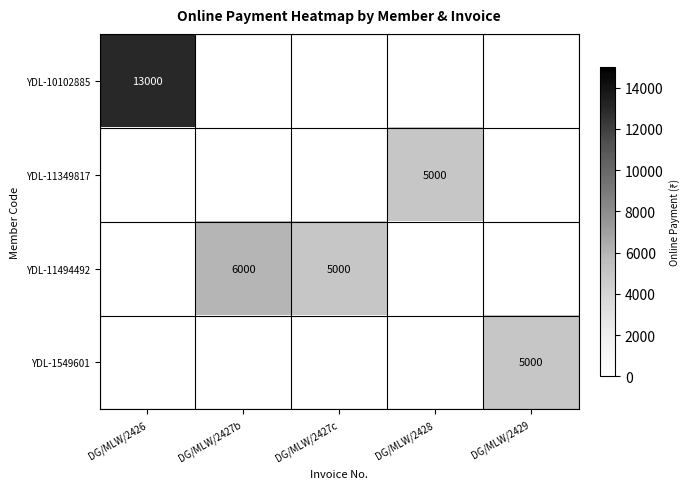

The value of YDL-1549601 at DG/MLW/2429 is 5000. True or false?

True